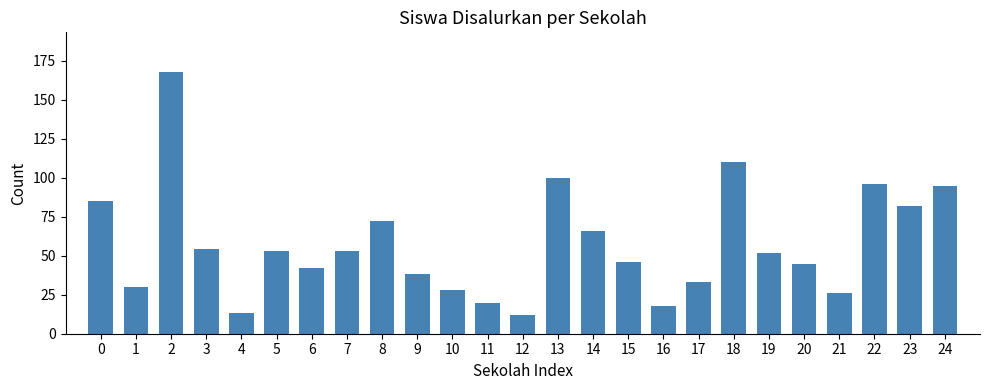

What is the average value?

57